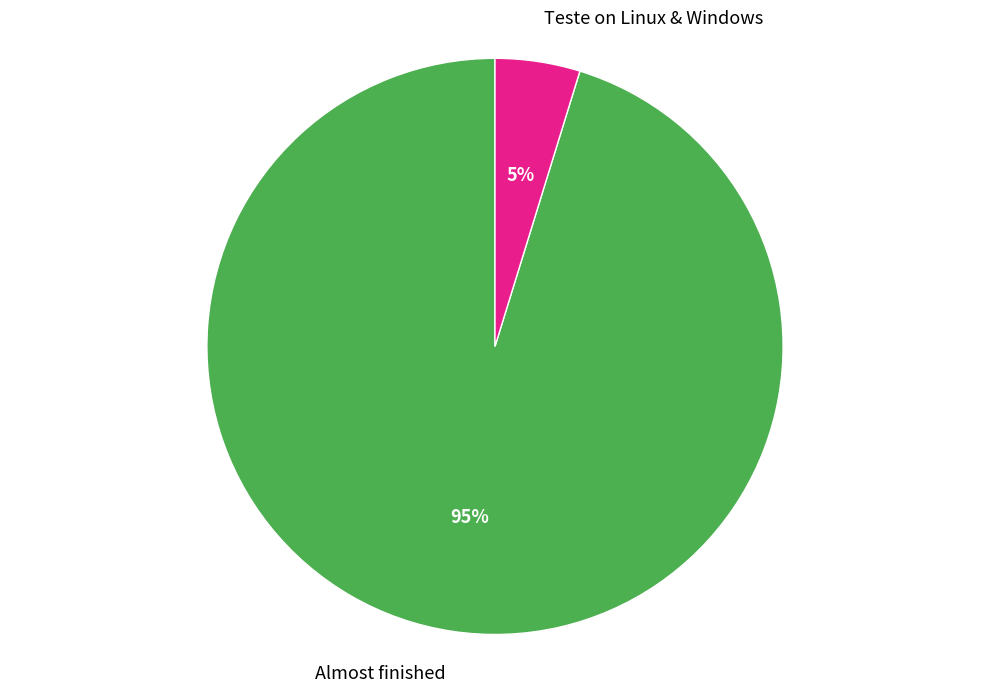

To the nearest percent, what is the difference between the Teste on Linux & Windows and Almost finished slice percentages?

90%